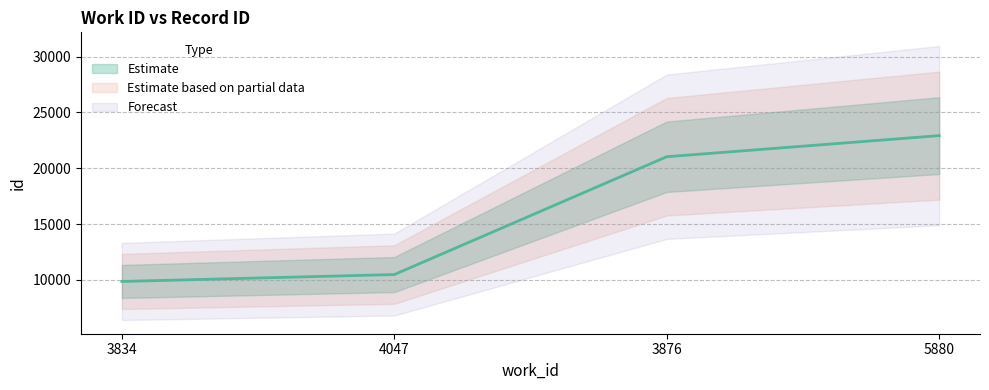

Rank the categories by value from highest to lowest.

5880, 3876, 4047, 3834